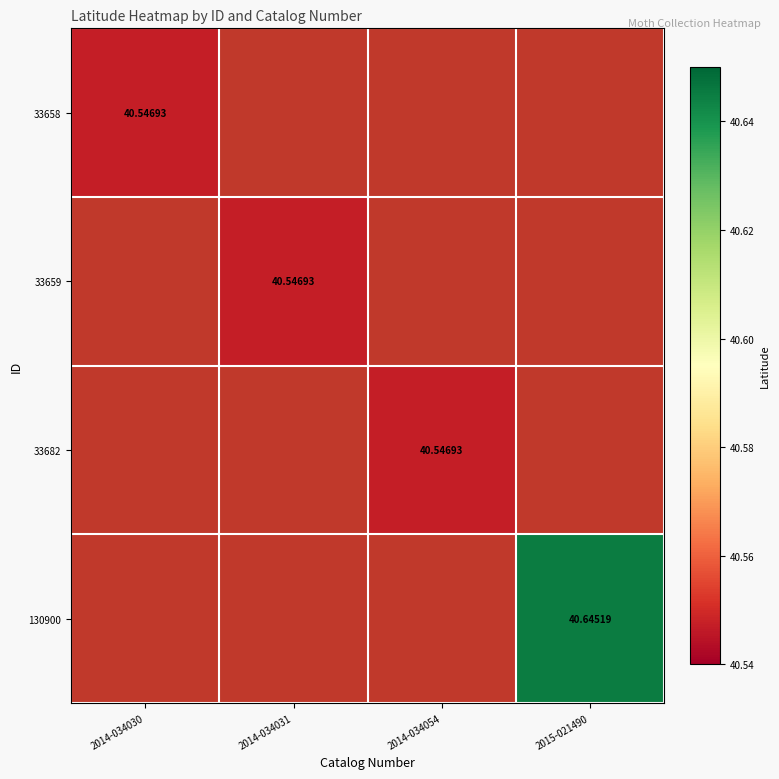

What is the minimum value shown in the chart?

40.5